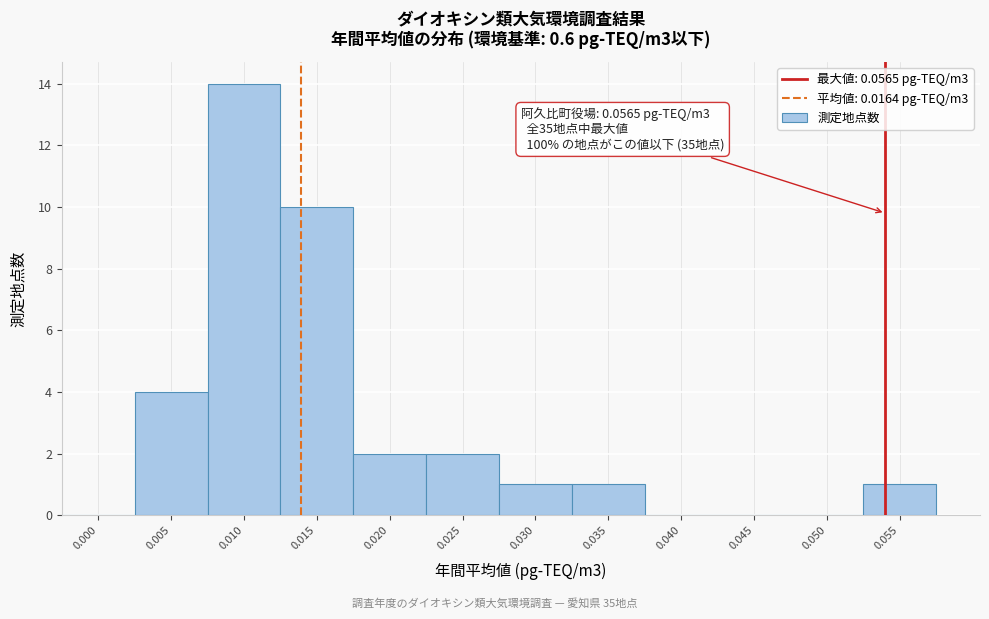

Reading right to left, list all the values displayed in this chart.

0.055=1	0.050=0	0.045=0	0.040=0	0.035=1	0.030=1	0.025=2	0.020=2	0.015=10	0.010=14	0.005=4	0.000=0